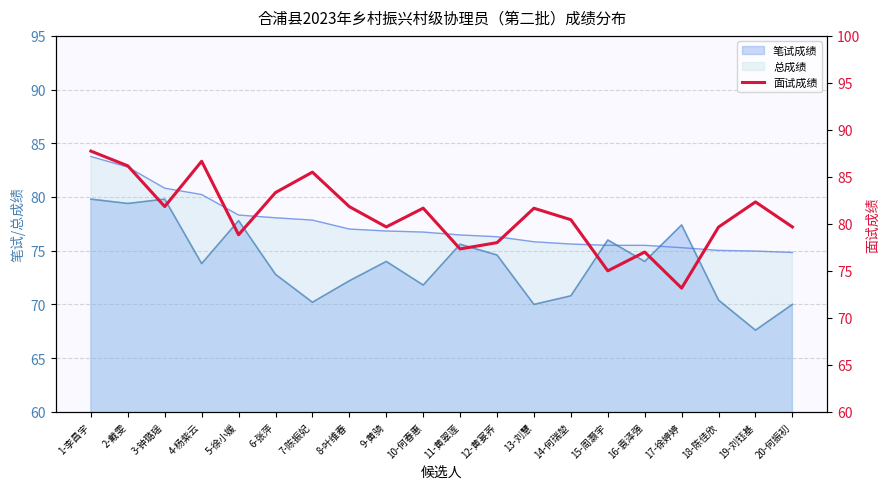

What is the label of the 9th point from the right?

12-黄宴荞